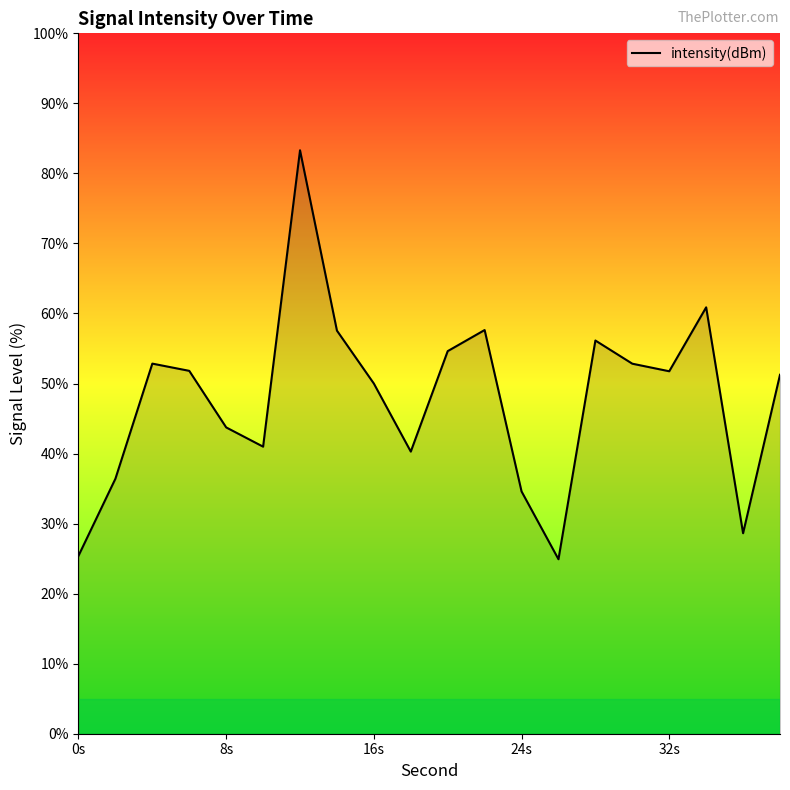

Reading left to right, extract all data points from this chart.

25.4	36.4	52.8	51.8	43.7	41.0	83.3	57.6	50.0	40.3	54.6	57.6	34.6	24.9	56.1	52.8	51.8	60.9	28.6	51.2